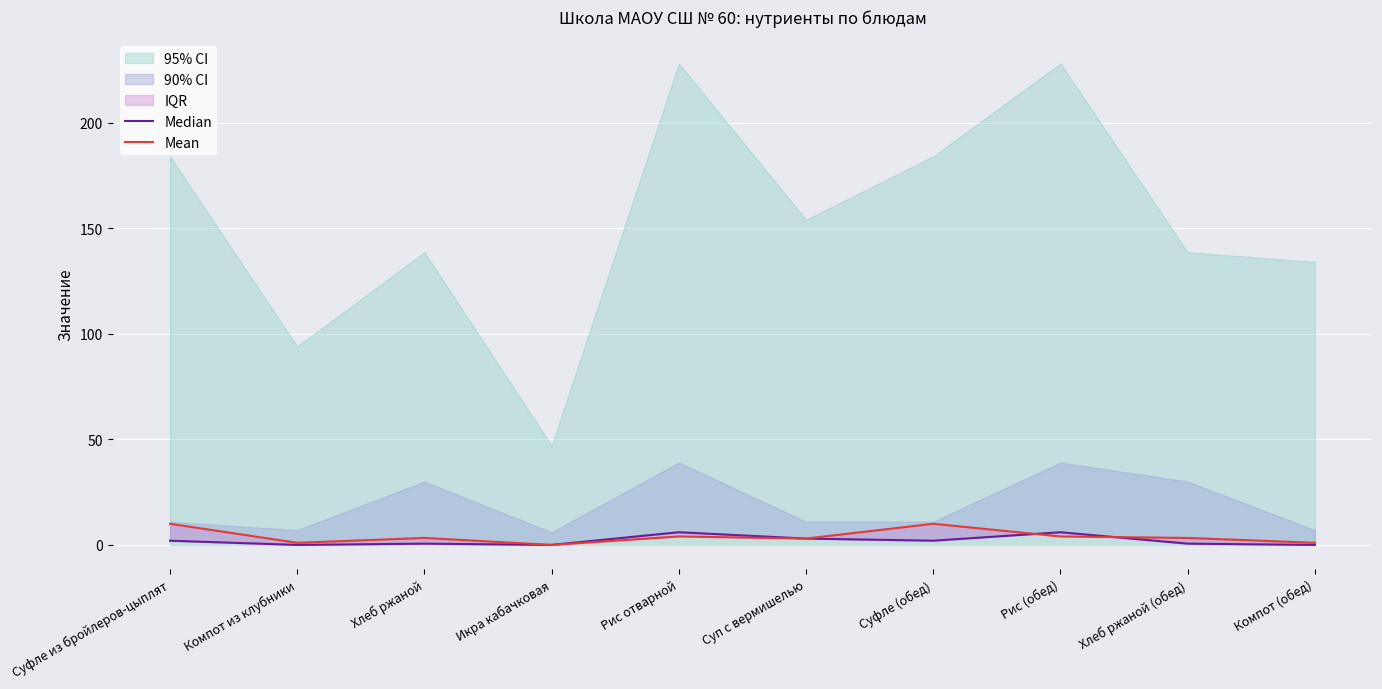

At which label does Mean first exceed 3?

Суфле из бройлеров-цыплят